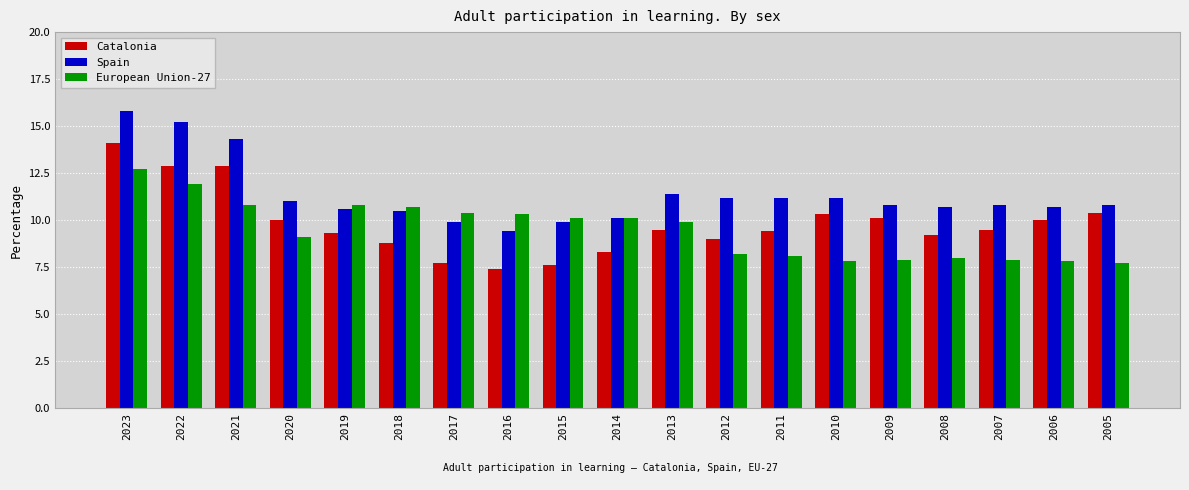

How many bars are there in total?

57